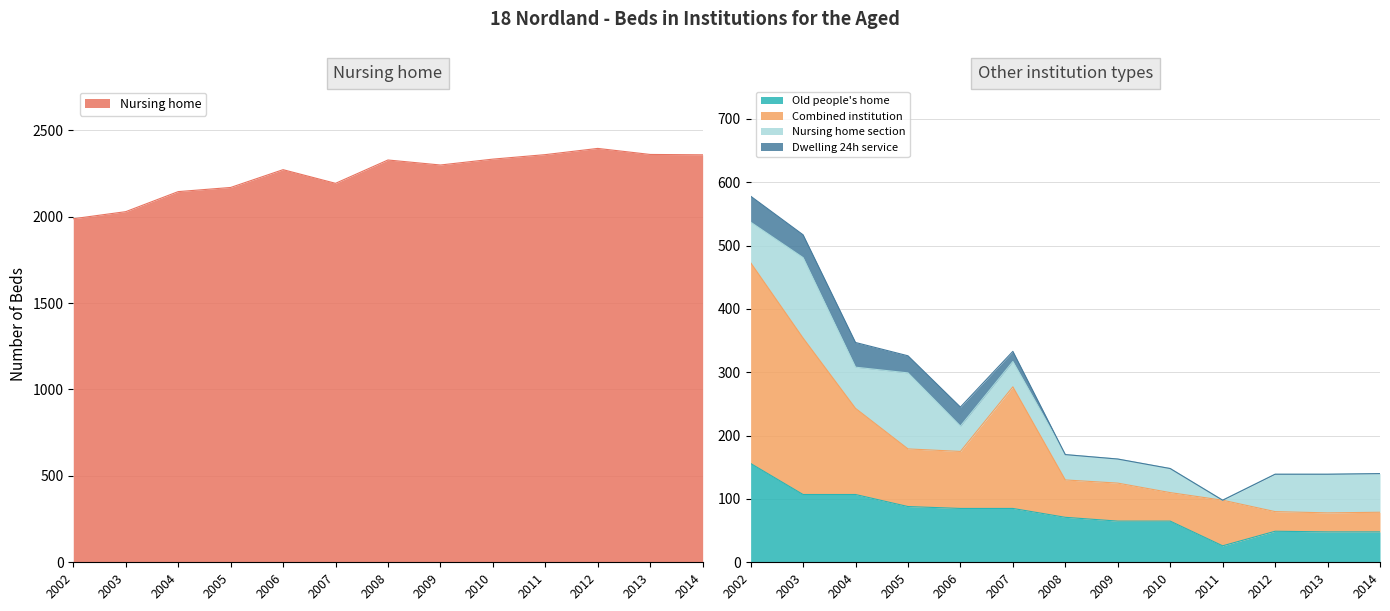

True or false: Nursing home and Combined institution cross at least once.

False